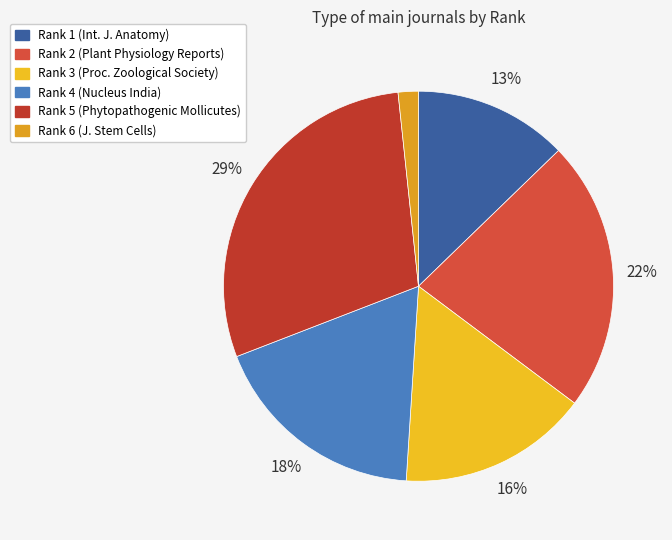

What percentage is the Rank 2 slice, to the nearest percent?

22%